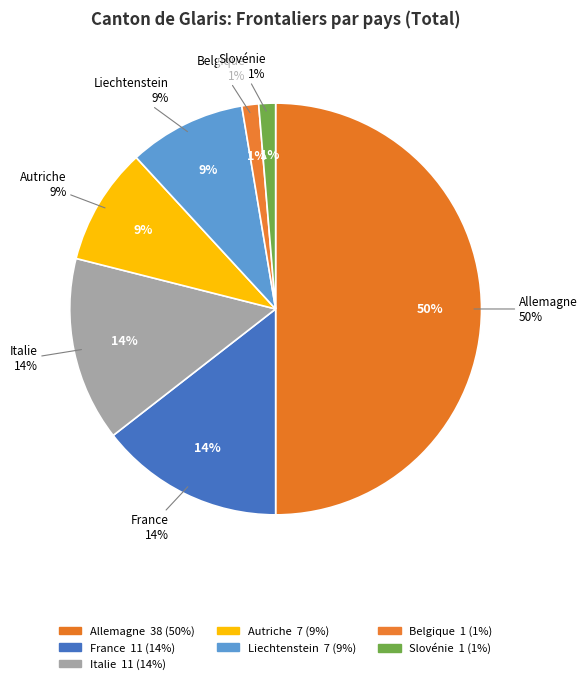

Which slice is the largest?

Allemagne